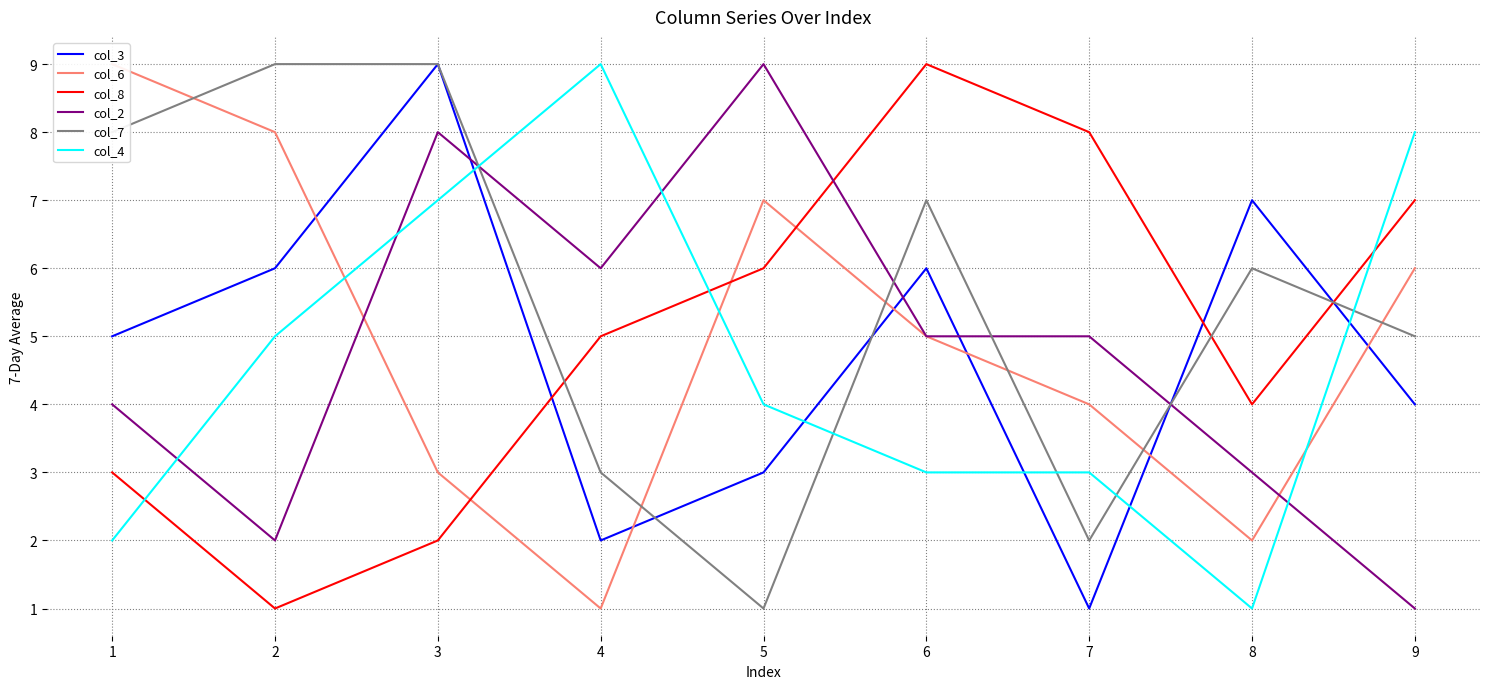

Is the value of col_4 at 5 greater than the value of col_7 at 8?

No